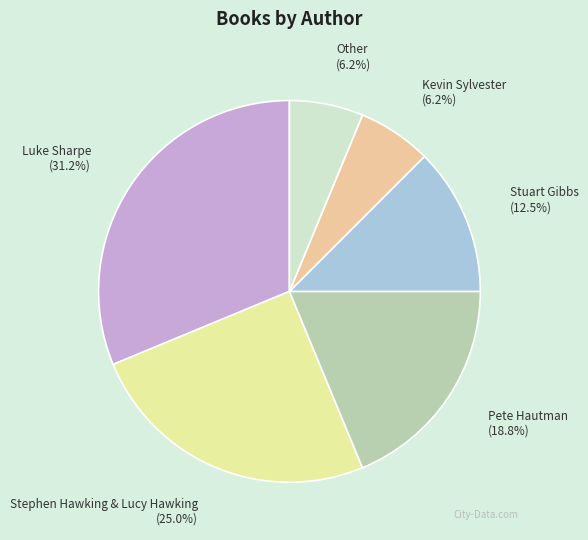

Count the number of slices in the pie.

6